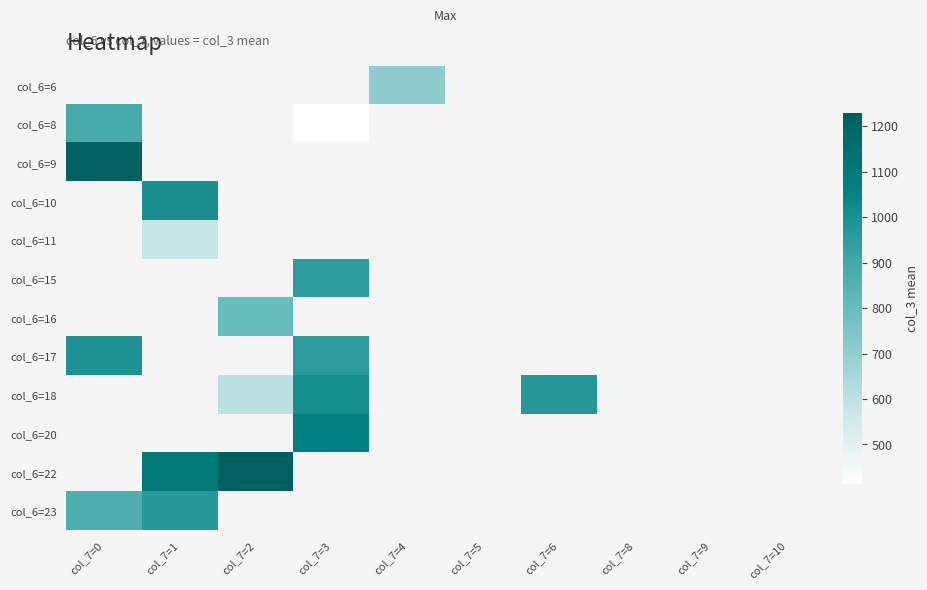

Which category has the highest value across all series?

col_7=0